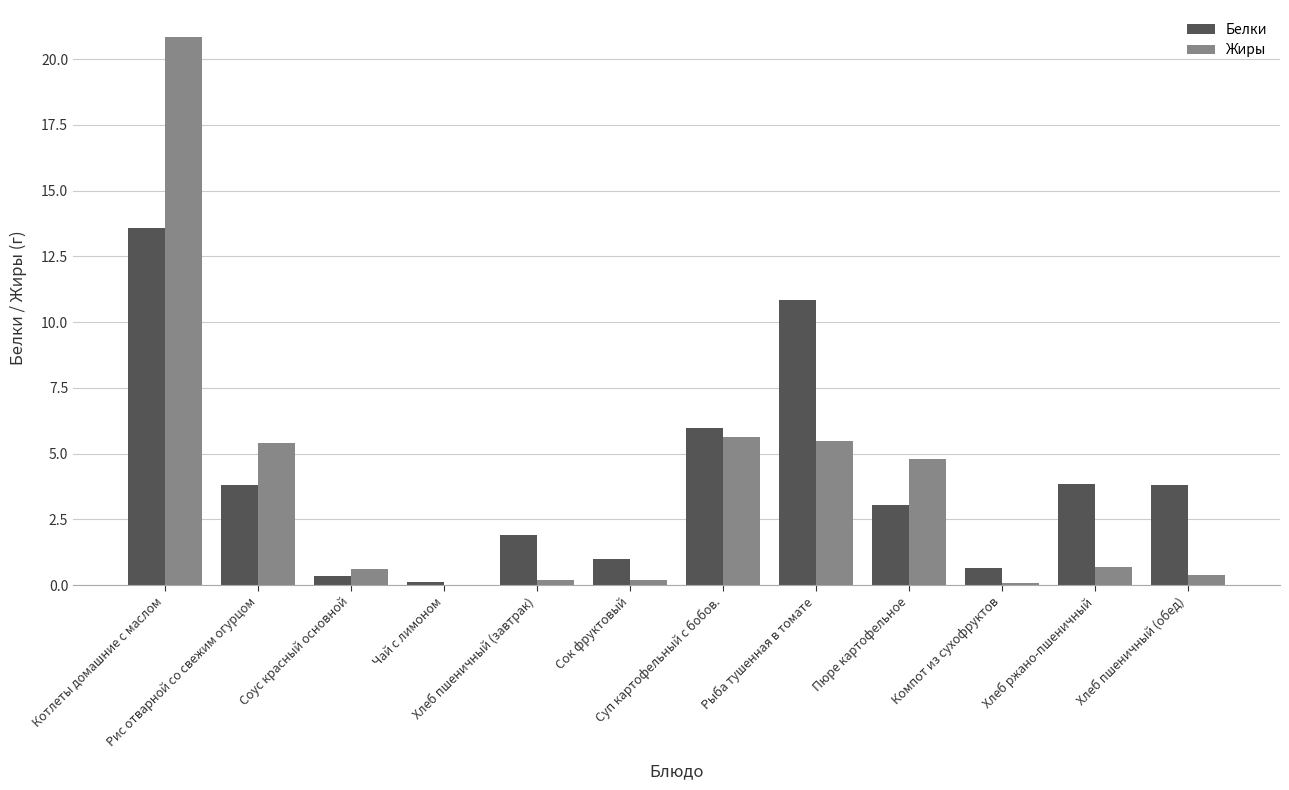

Is it true that Жиры equals 0.7 at Хлеб ржано-пшеничный?

True